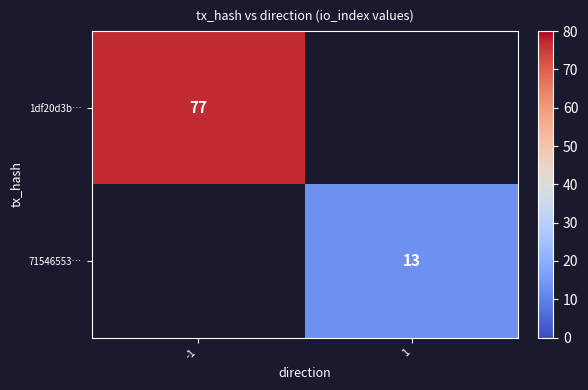

How many series are shown in this chart?

2